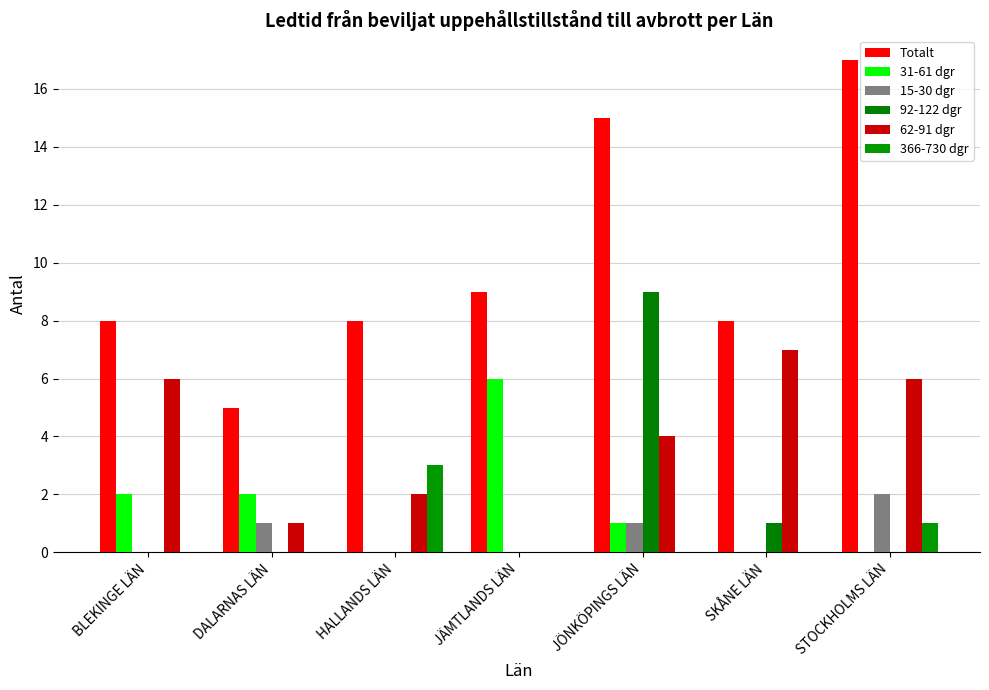

Is it true that 62-91 dgr equals 1 at DALARNAS LÄN?

True